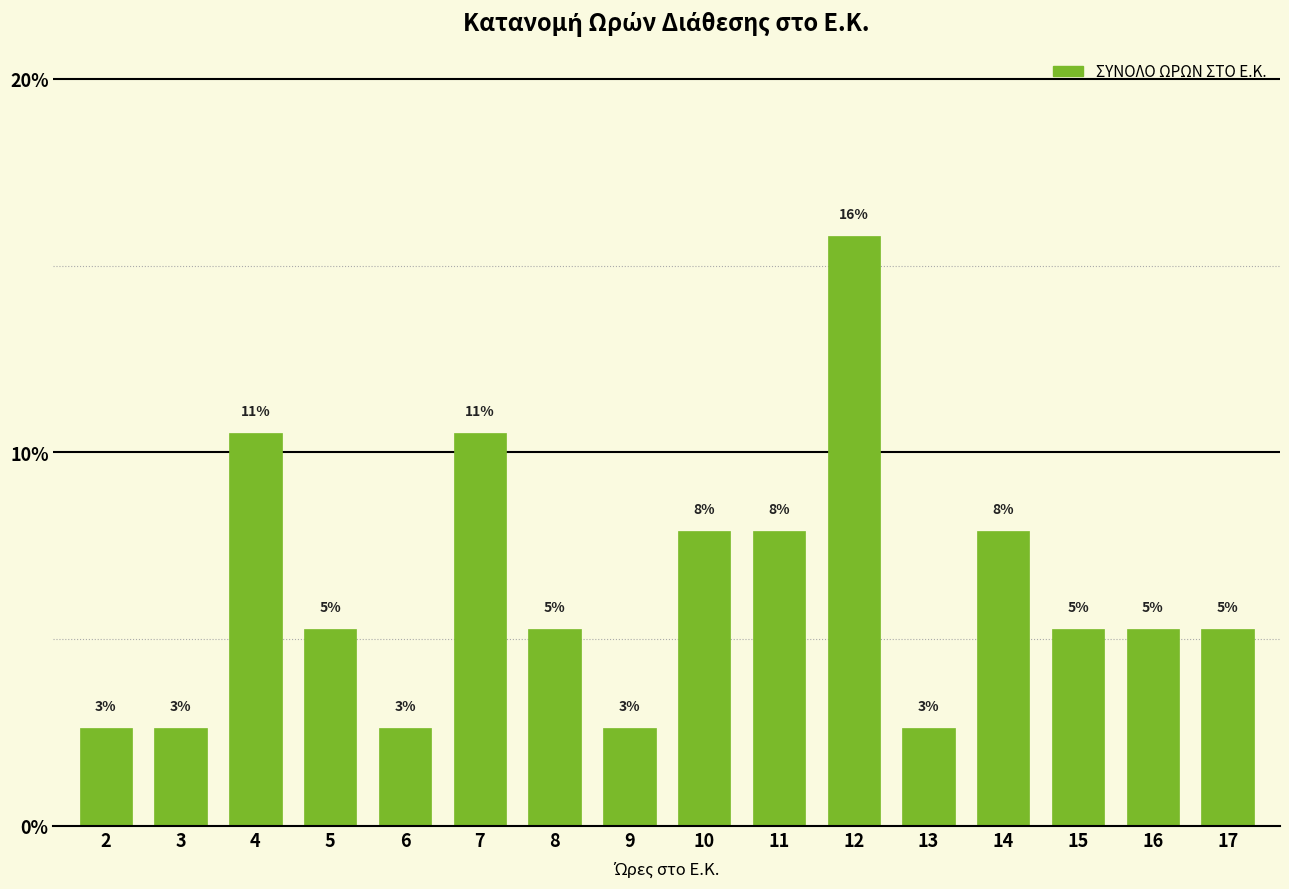

Reading right to left, transcribe all the data shown in this chart.

5.3	5.3	5.3	7.9	2.6	15.8	7.9	7.9	2.6	5.3	10.5	2.6	5.3	10.5	2.6	2.6